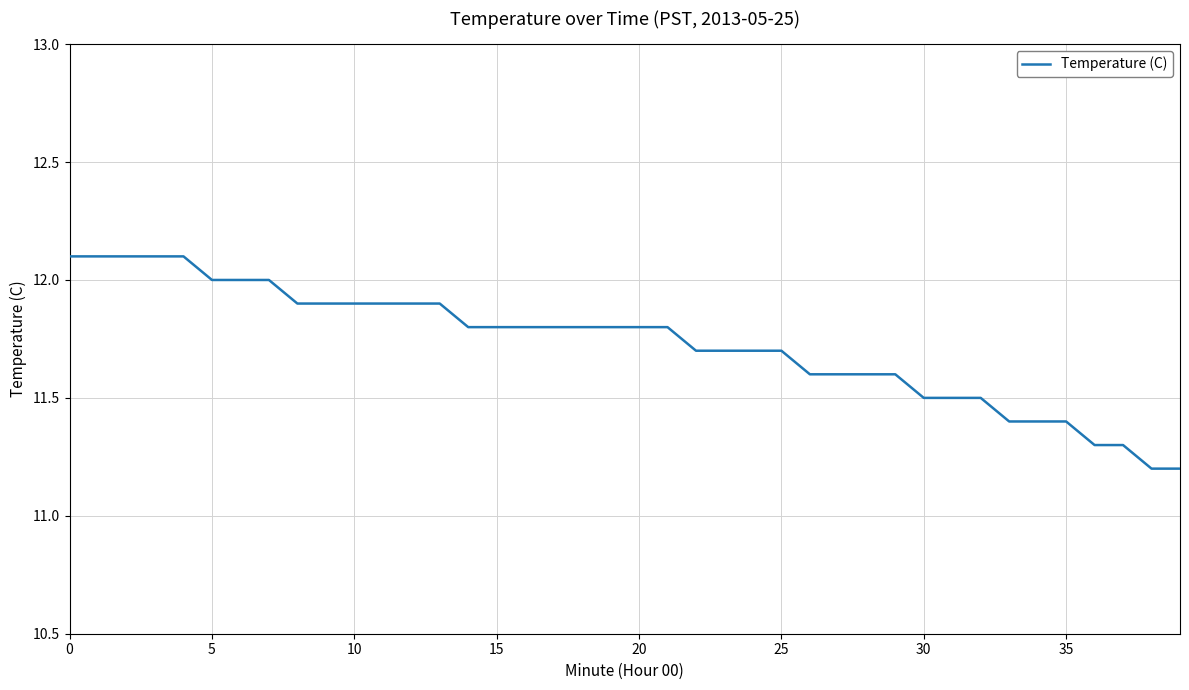

What is the maximum value shown in the chart?

12.1